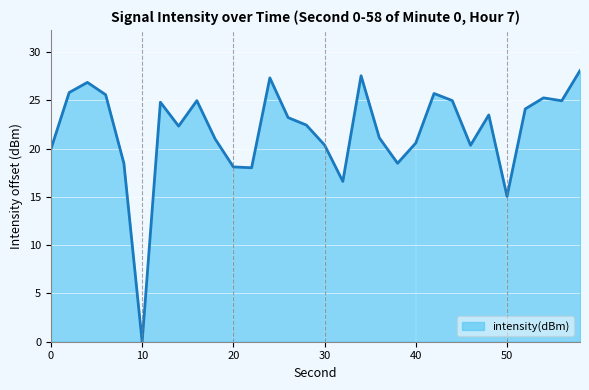

What is the greatest value displayed?

28.1